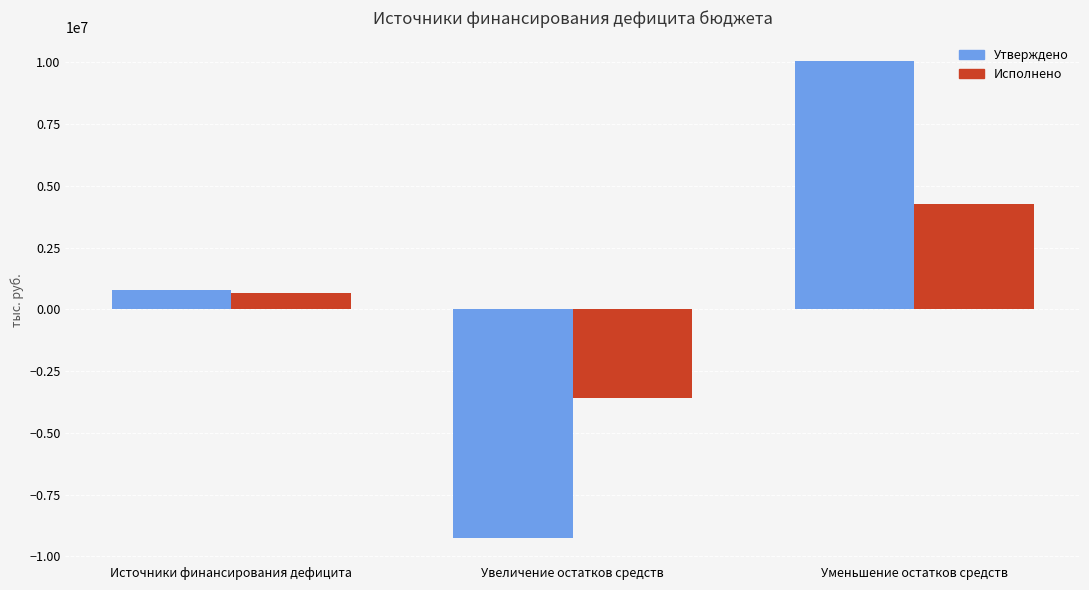

Count the Утверждено values in the range -9268700 to 10034700.

3